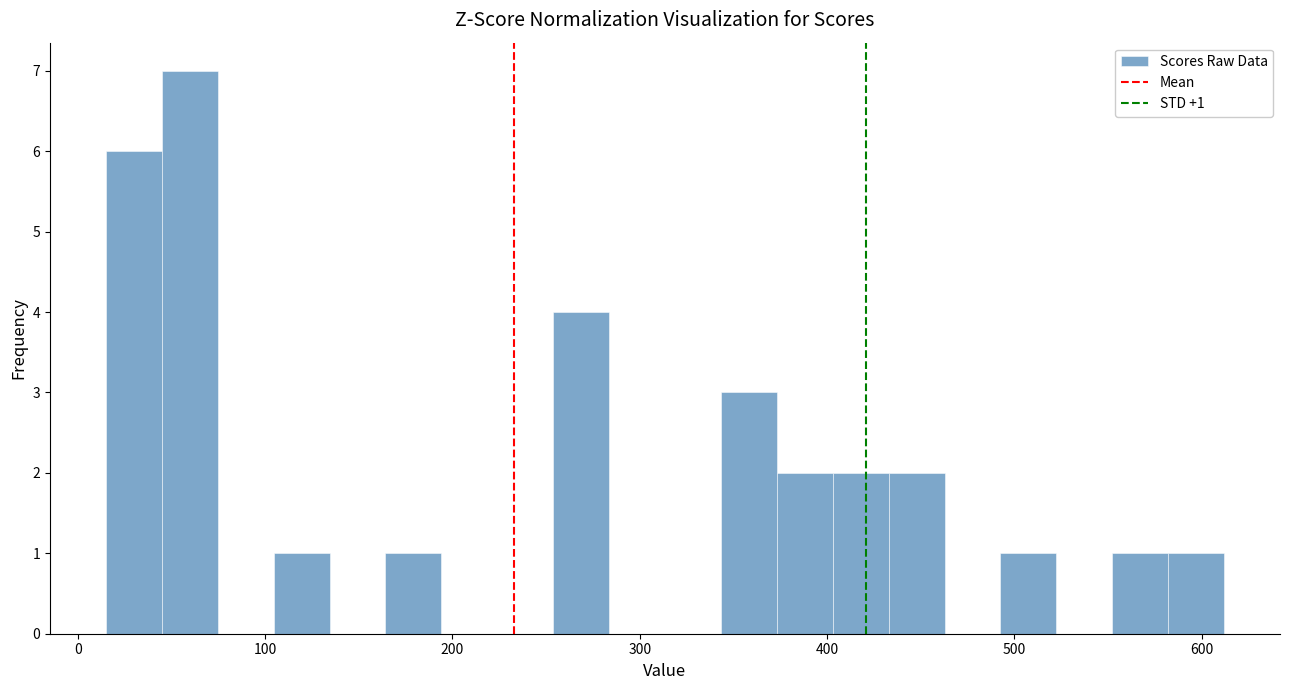

Read against the x-axis, roughly where is the centre of the tallest bar?

60